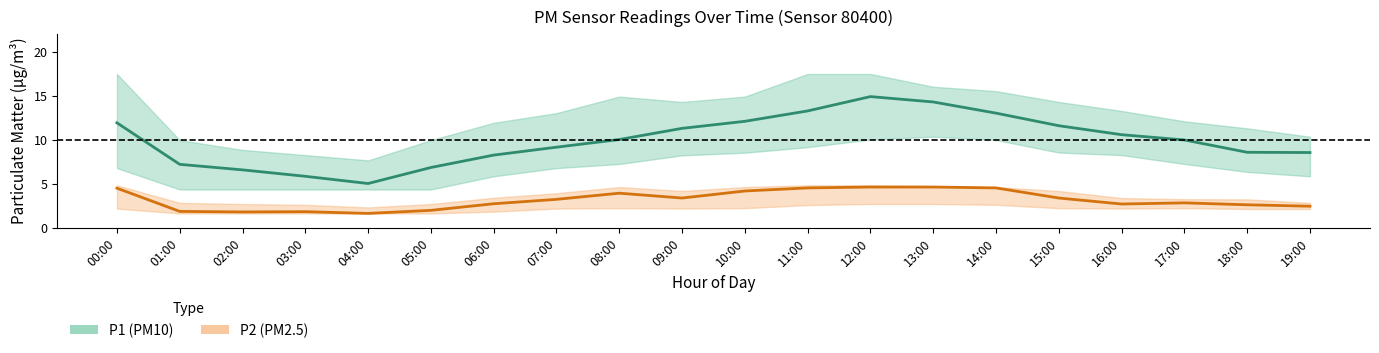

The value of P1 (PM10) at 07:00 is 9.1. True or false?

True